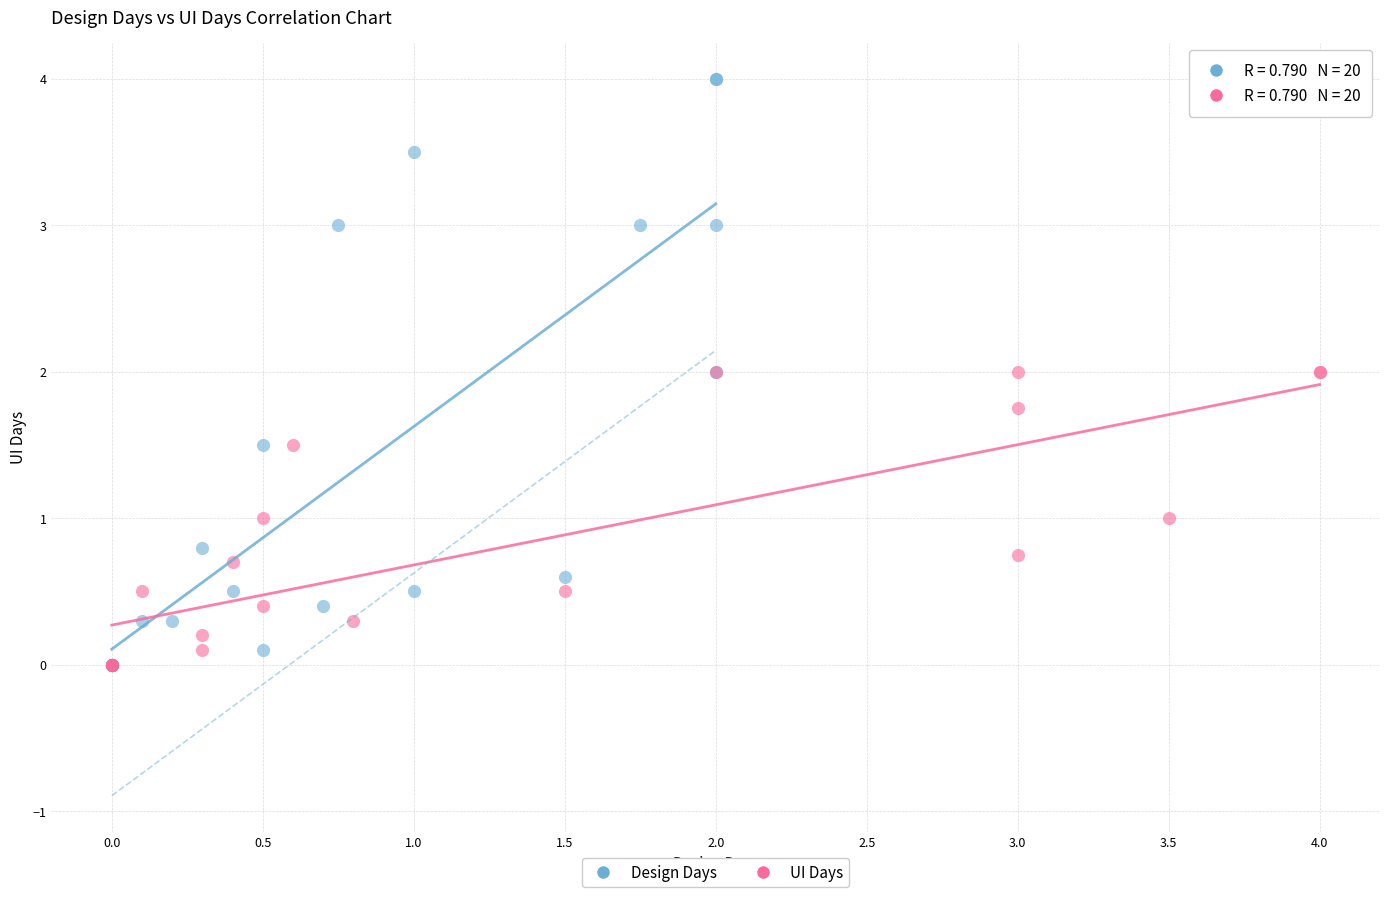

What are all the series names shown in the legend?

Design Days, UI Days